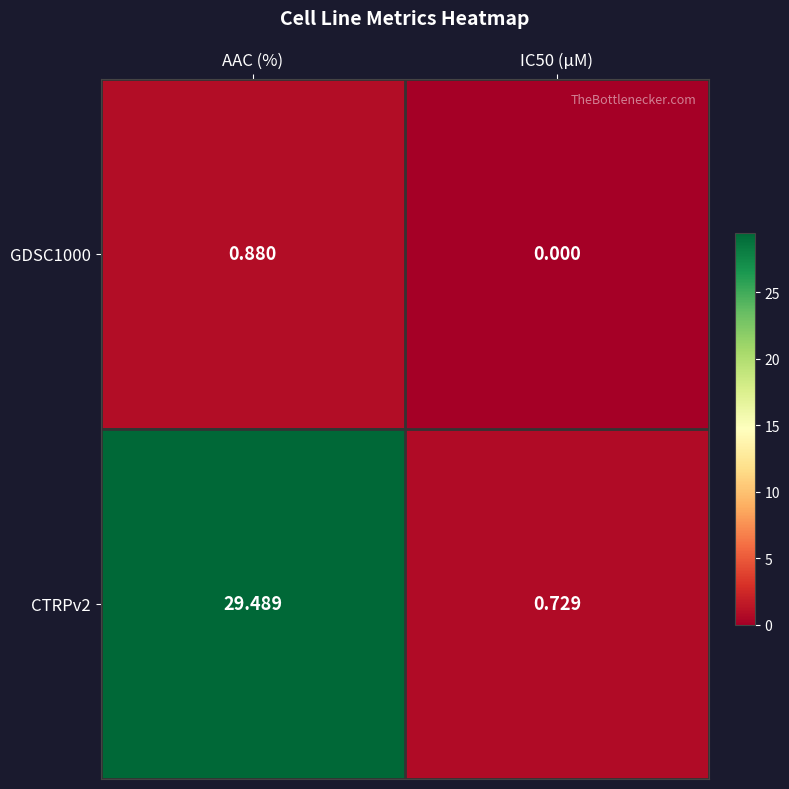

At which category is the sum across all series the highest?

AAC (%)